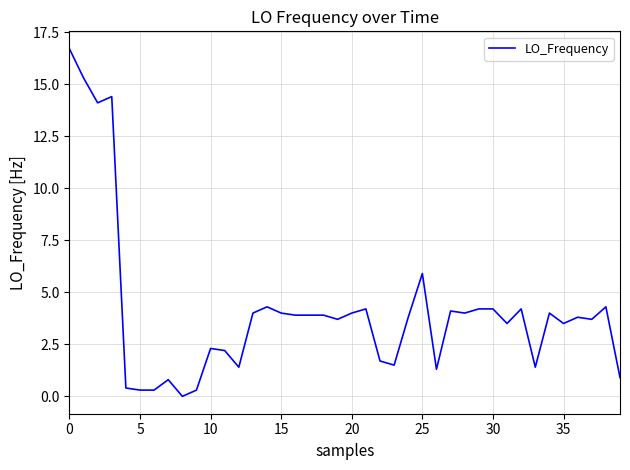

What is the difference between the maximum and minimum values?

16.7